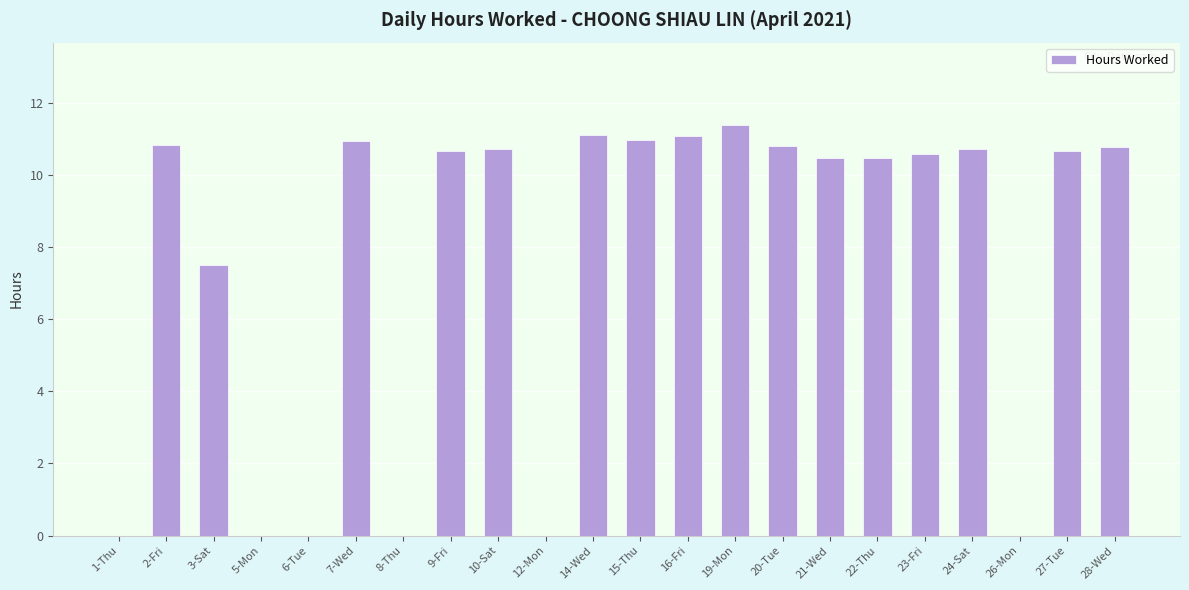

At which label does the data first exceed 10?

2-Fri